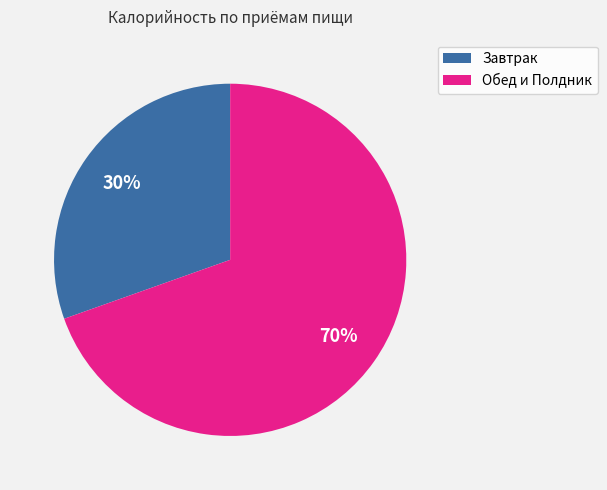

Does any single category account for the majority?

Yes